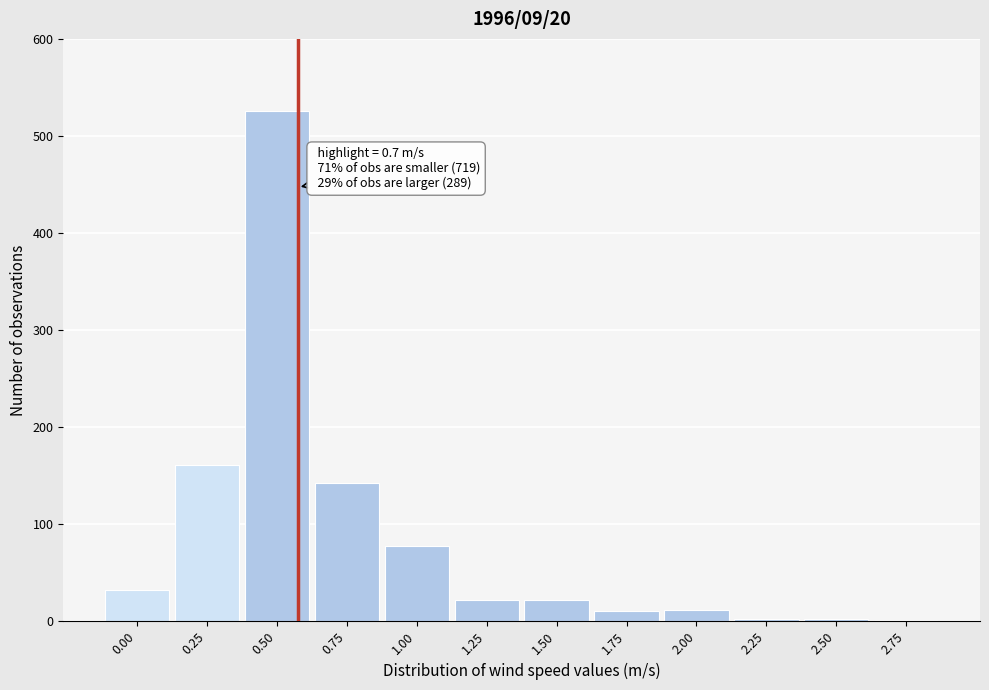

What is the sum of all values?

1008